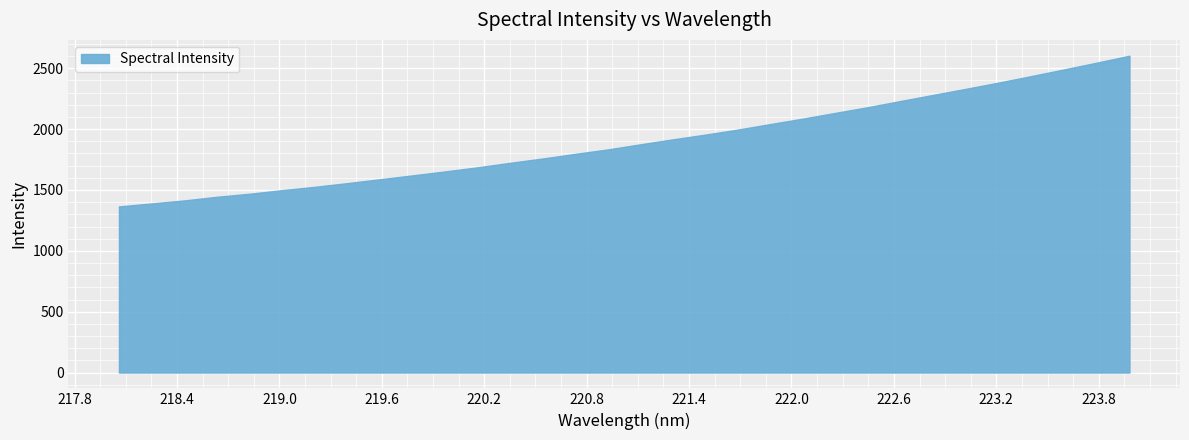

What is the maximum value shown in the chart?

2603.4